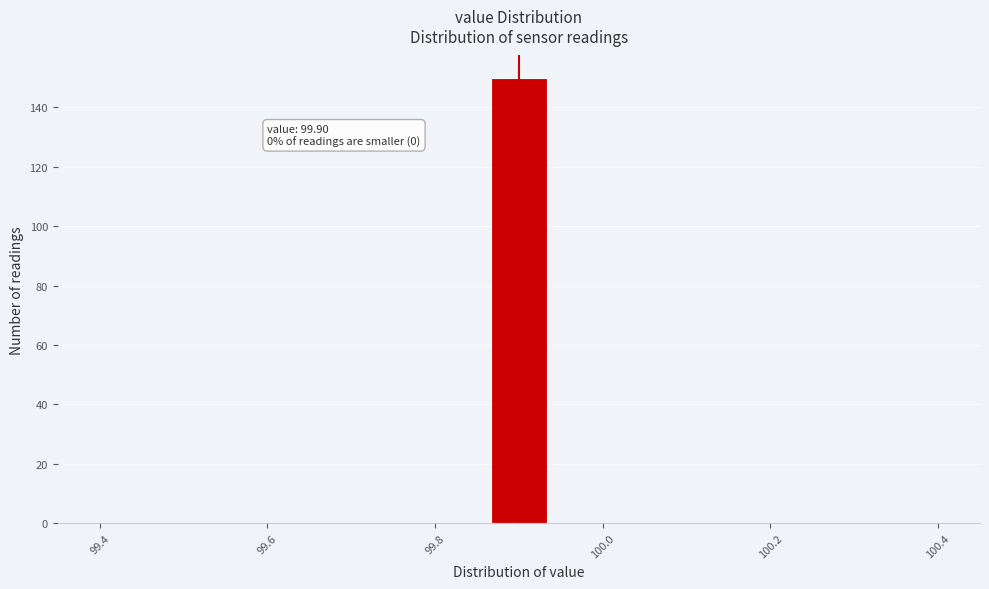

Around what value on the x-axis is the tallest bar? Give the approximate position of its centre, as read against the axis.

99.90